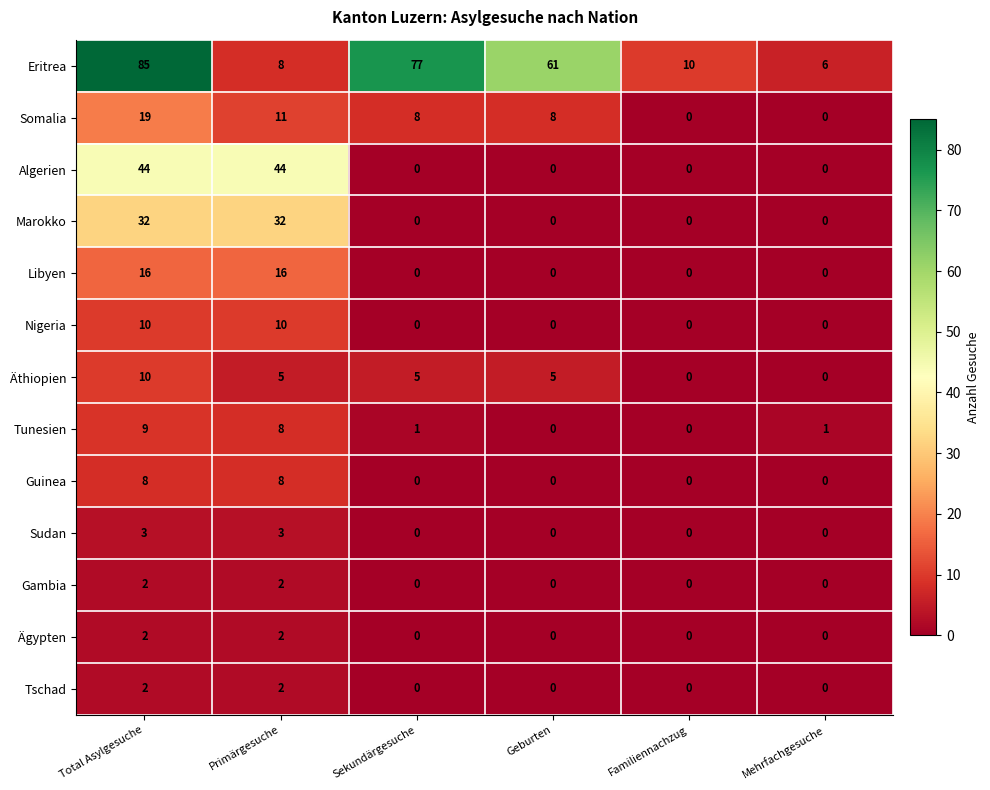

What is the minimum value for Eritrea?

6